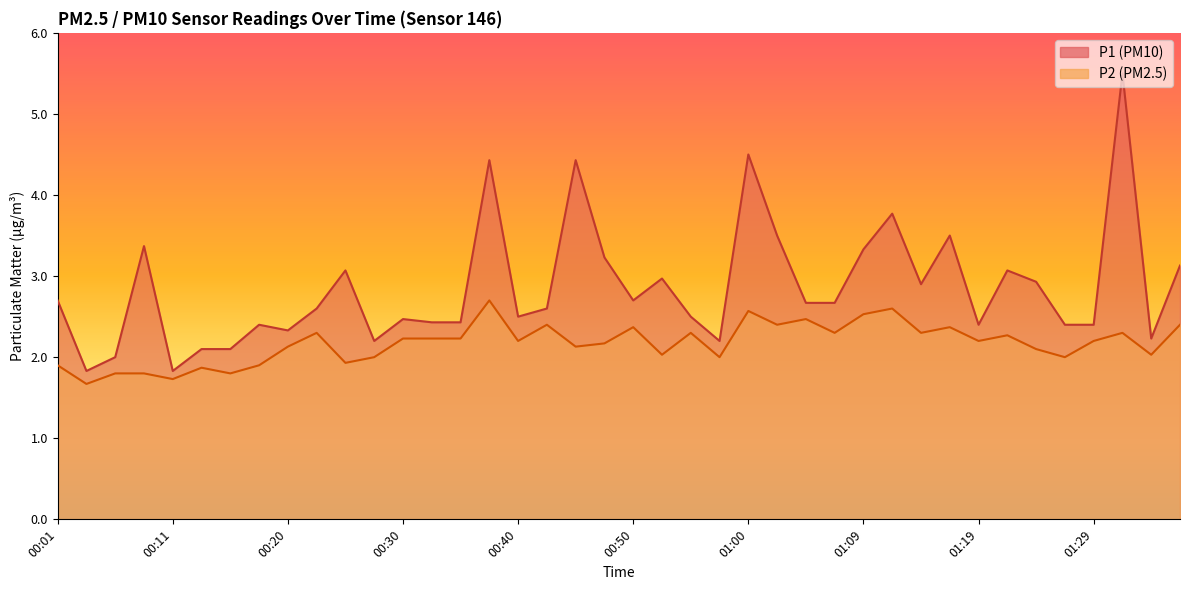

Which series changed the most between 00:16 and 00:47?

P1